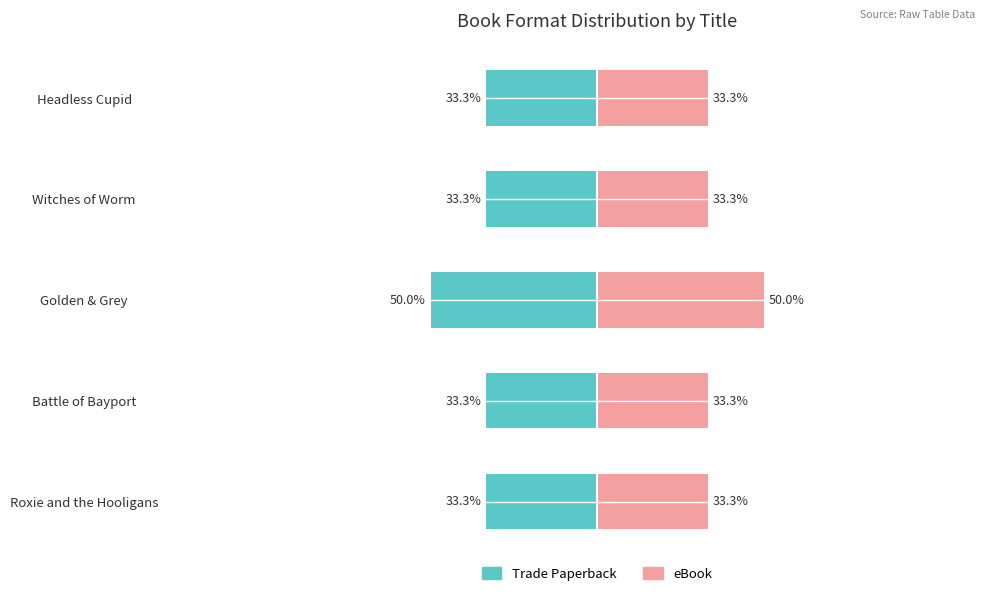

What is the value of the Trade Paperback bar at the 5th from the left?

-33.3